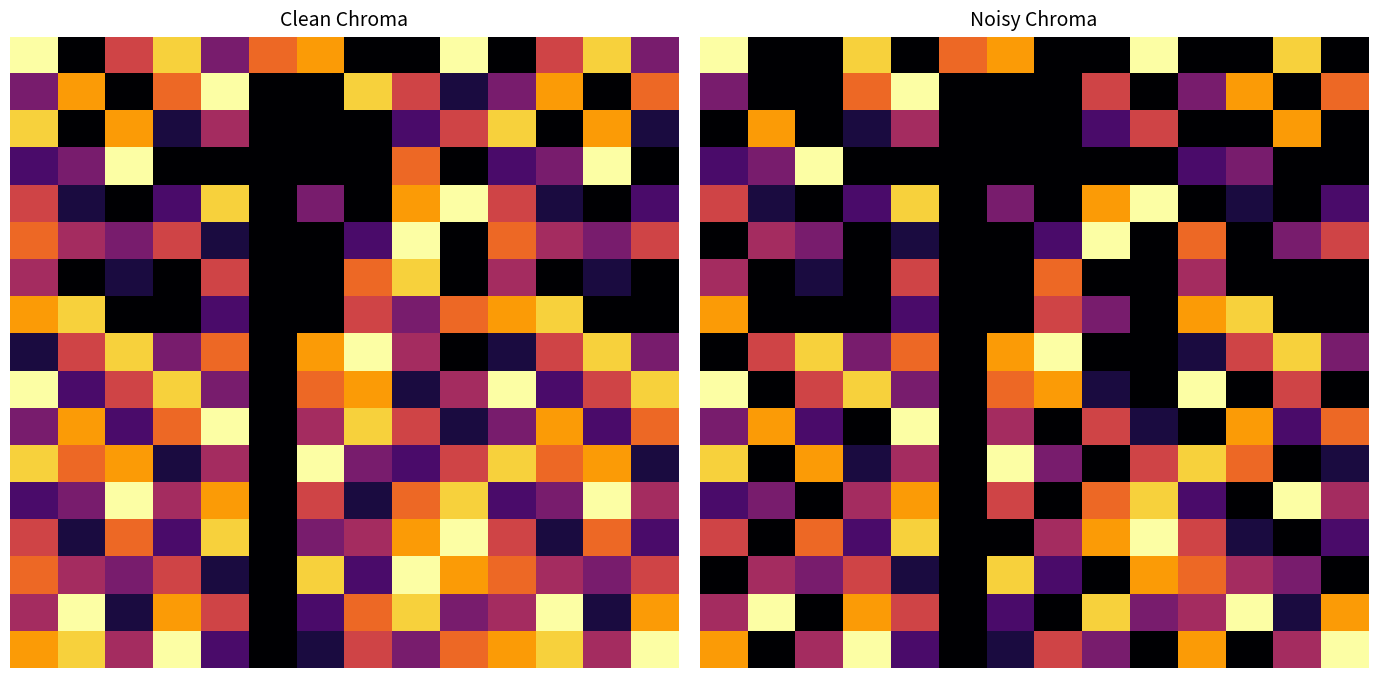

At how many categories does at least one series exceed 0?

14